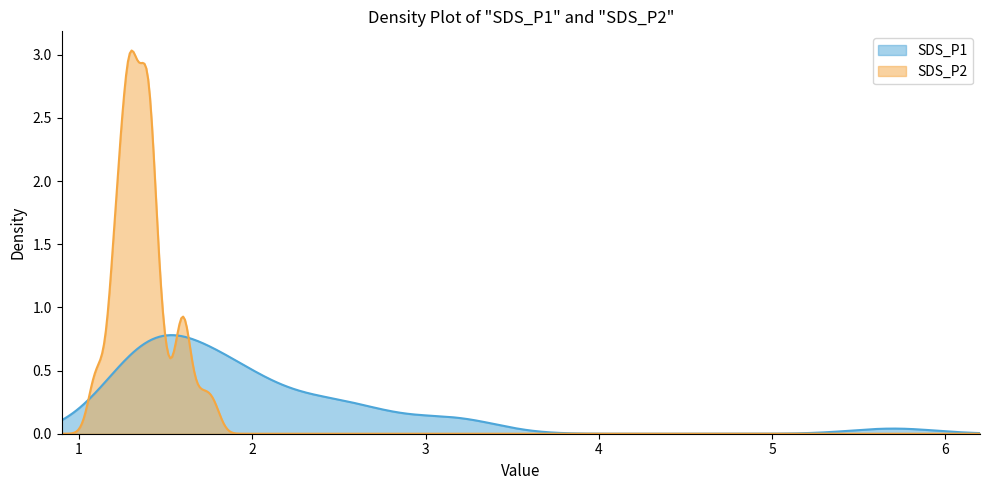

Is the value of SDS_P2 at 34 greater than the value of SDS_P1 at 19?

No